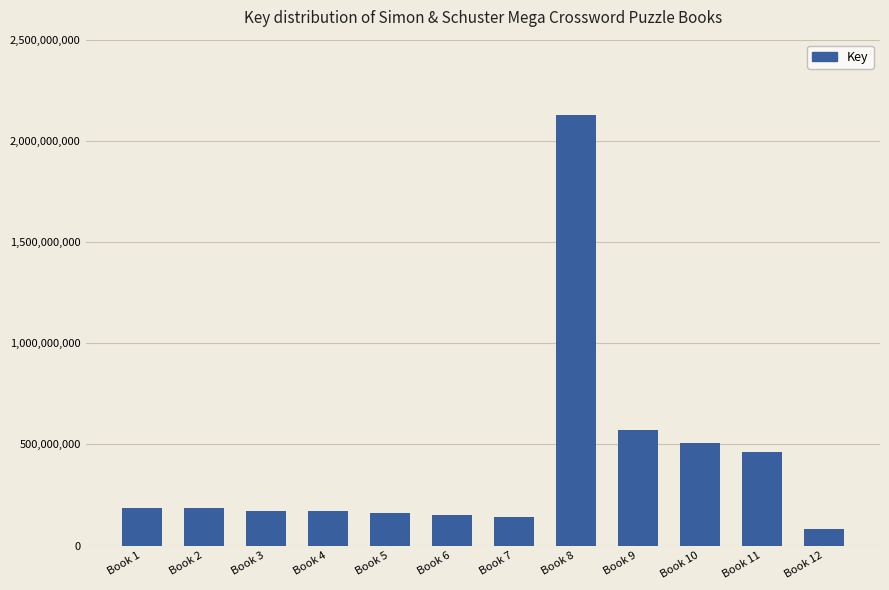

Which label corresponds to the smallest value in the chart?

Book 12